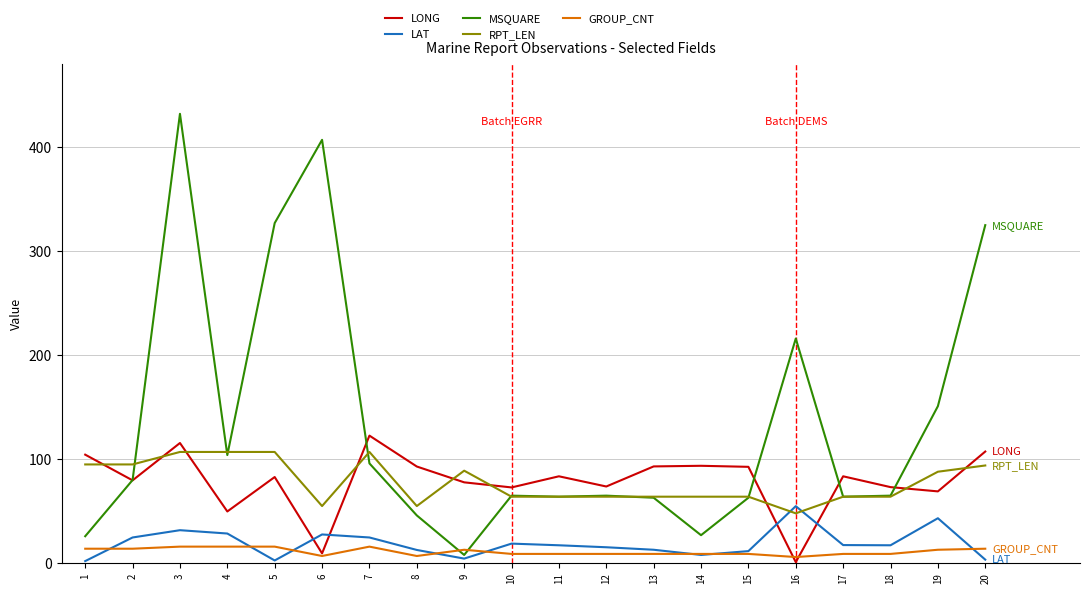

Which series has the widest spread of values?

MSQUARE